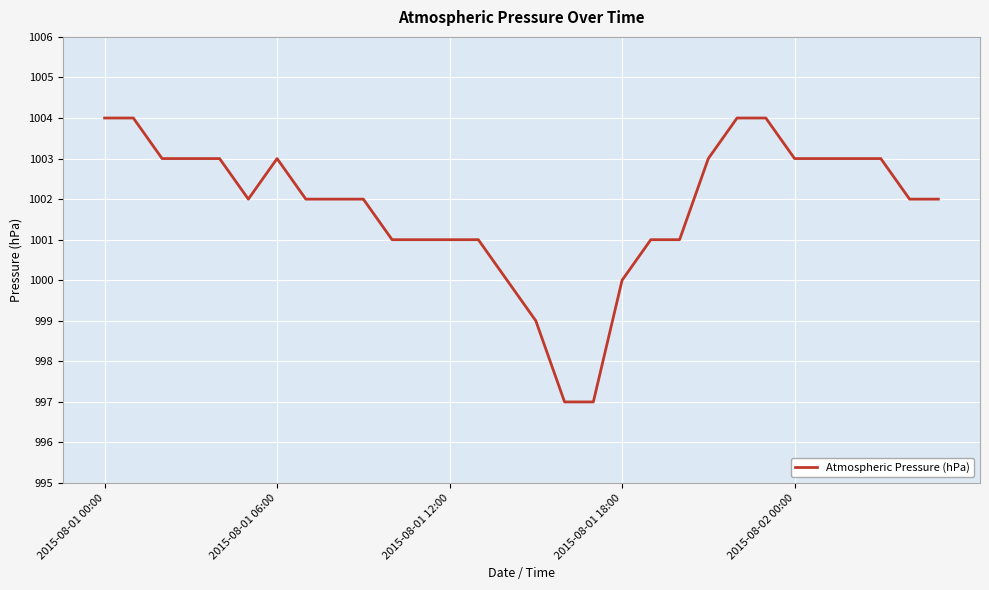

What is the minimum value shown in the chart?

997